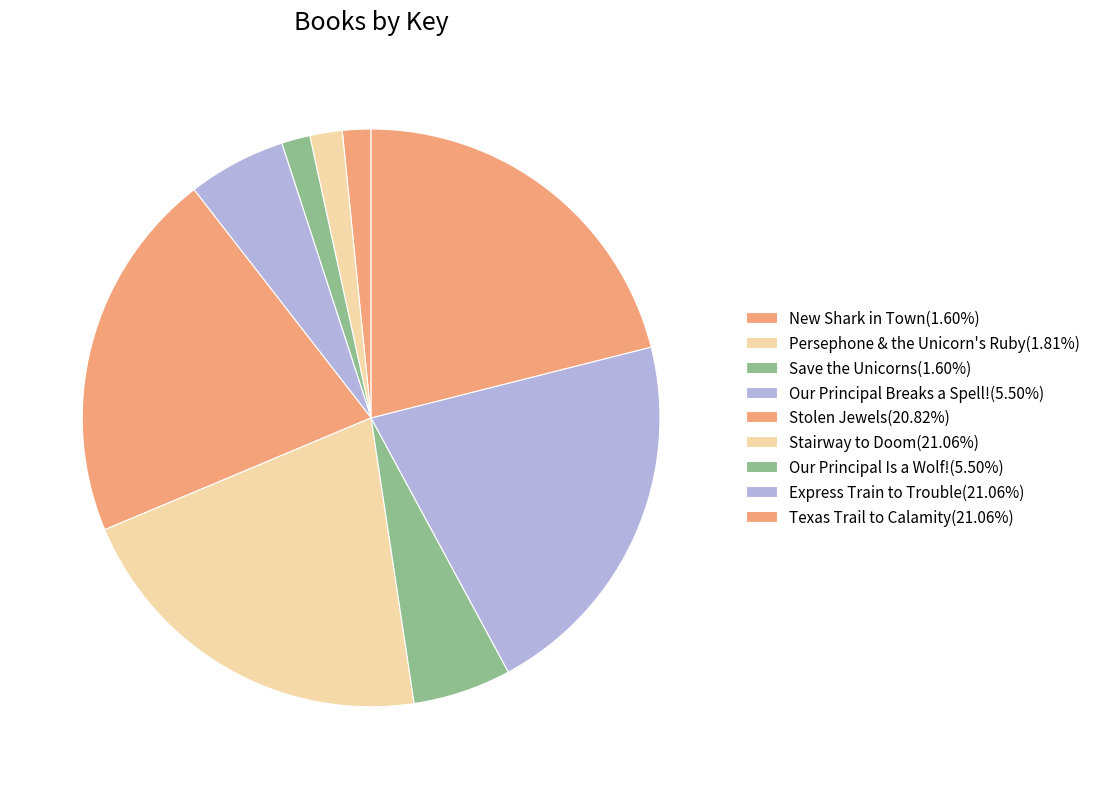

How many slices are in this pie chart?

9